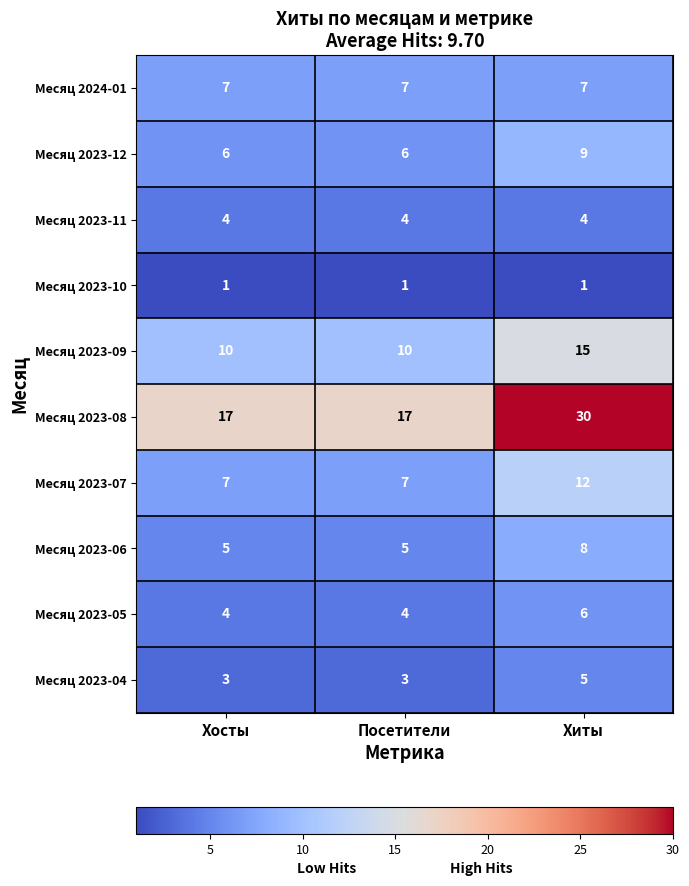

What is the greatest value displayed?

30